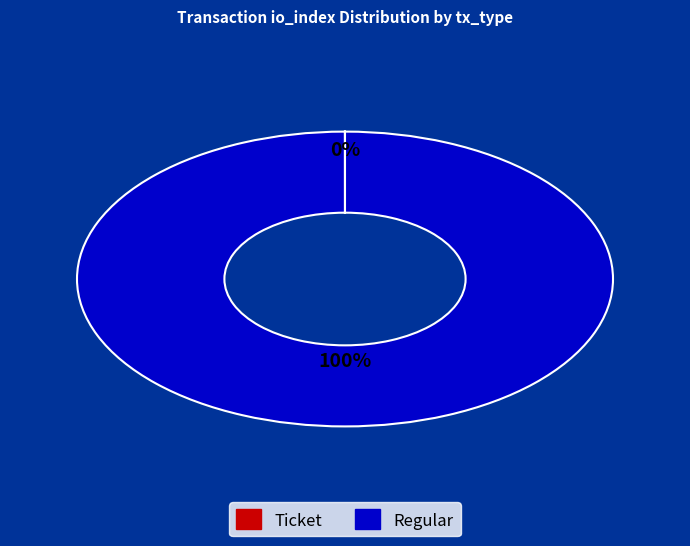

The Regular slice represents 100% of the pie. True or false?

True